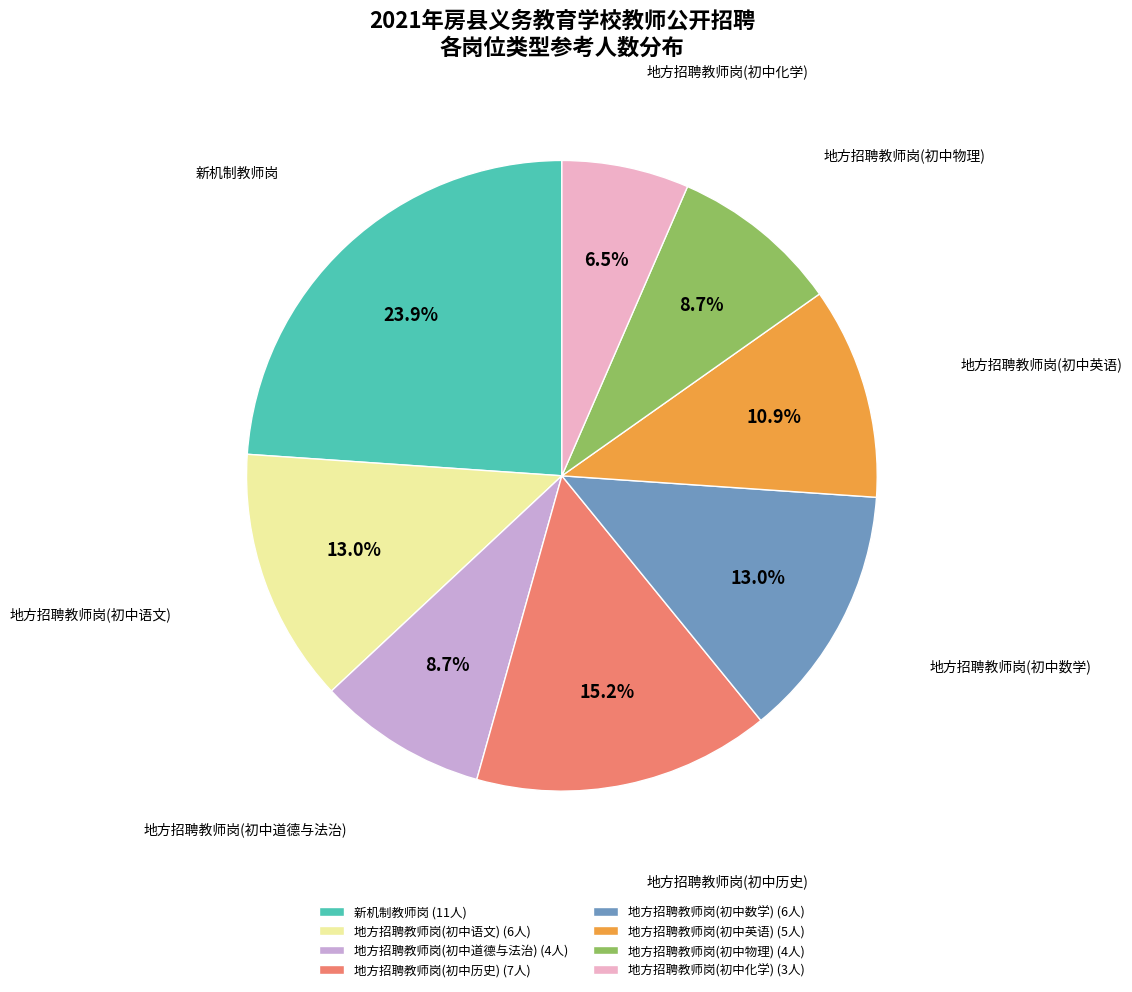

Is there a majority slice in this chart?

No